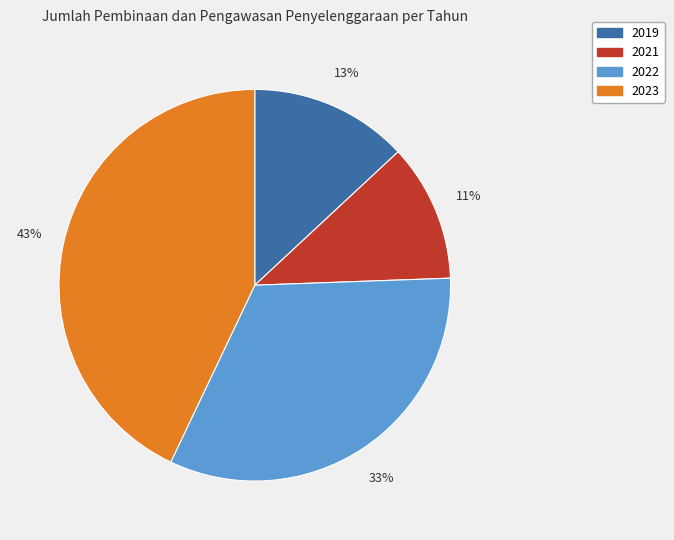

Does any single category account for the majority?

No